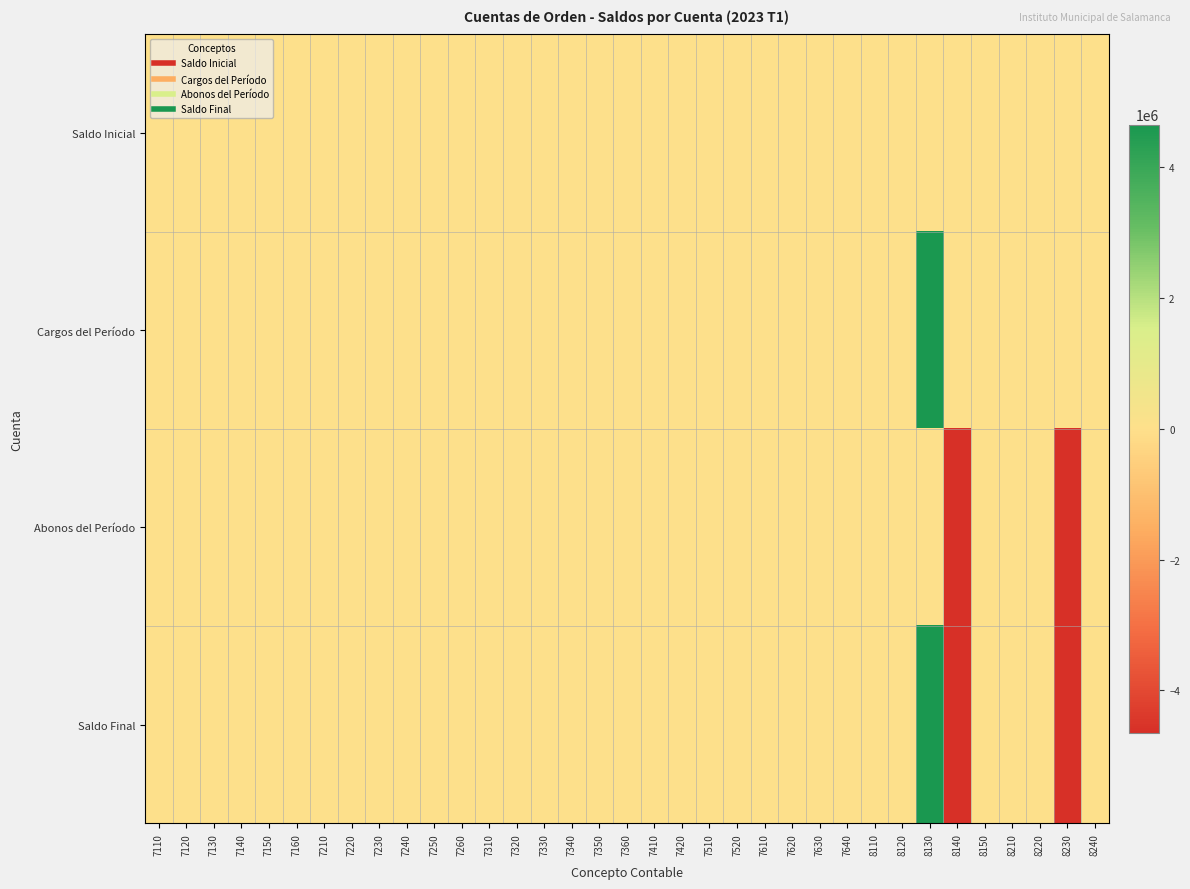

At how many categories does at least one series exceed 2173021?

1